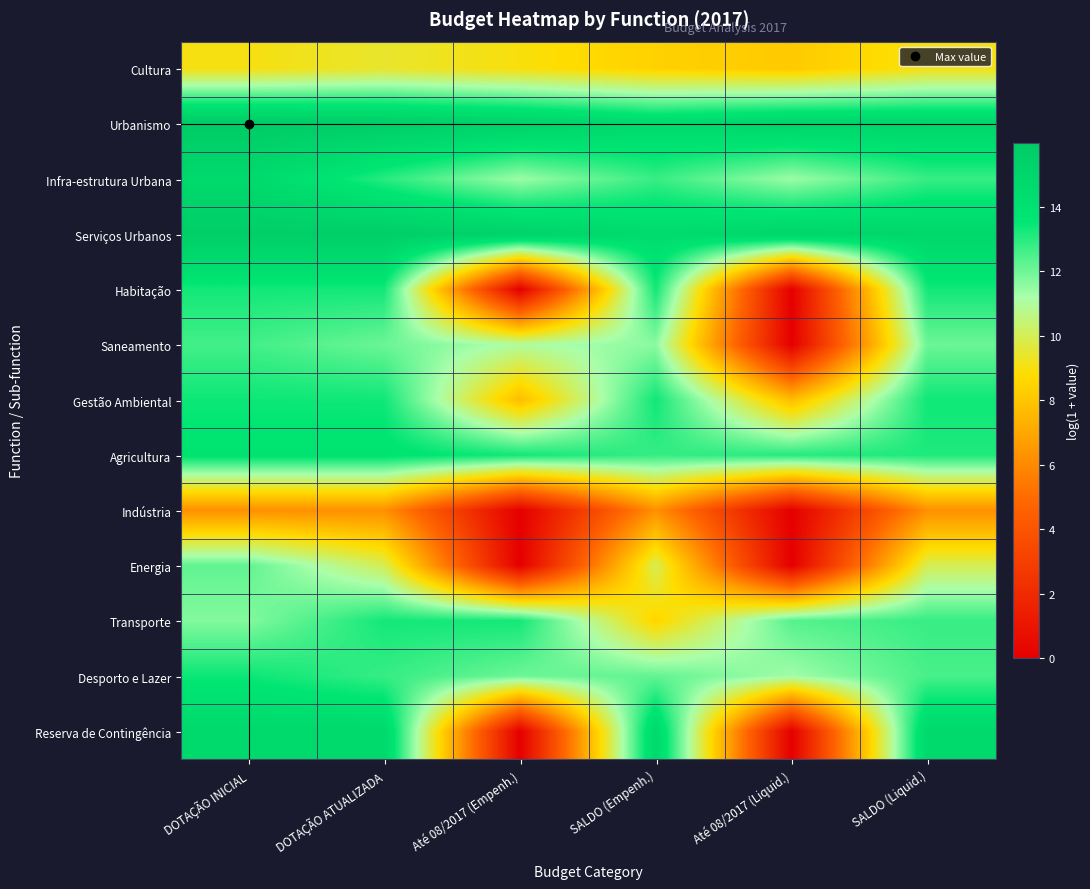

Reading left to right, what are all the values shown in this chart?

Cultura: DOTAÇÃO INICIAL=9.0	DOTAÇÃO ATUALIZADA=9.4	Até 08/2017 (Empenh.)=9.0	SALDO (Empenh.)=8.4	Até 08/2017 (Liquid.)=8.2	SALDO (Liquid.)=9.1
Urbanismo: DOTAÇÃO INICIAL=16.0	DOTAÇÃO ATUALIZADA=15.7	Até 08/2017 (Empenh.)=15.3	SALDO (Empenh.)=14.6	Até 08/2017 (Liquid.)=15.1	SALDO (Liquid.)=15.0
Infra-estrutura Urbana: DOTAÇÃO INICIAL=14.7	DOTAÇÃO ATUALIZADA=13.0	Até 08/2017 (Empenh.)=11.4	SALDO (Empenh.)=12.8	Até 08/2017 (Liquid.)=11.4	SALDO (Liquid.)=12.8
Serviços Urbanos: DOTAÇÃO INICIAL=15.7	DOTAÇÃO ATUALIZADA=15.7	Até 08/2017 (Empenh.)=15.3	SALDO (Empenh.)=14.4	Até 08/2017 (Liquid.)=15.1	SALDO (Liquid.)=14.9
Habitação: DOTAÇÃO INICIAL=13.3	DOTAÇÃO ATUALIZADA=13.3	Até 08/2017 (Empenh.)=0.0	SALDO (Empenh.)=13.3	Até 08/2017 (Liquid.)=0.0	SALDO (Liquid.)=13.3
Saneamento: DOTAÇÃO INICIAL=12.6	DOTAÇÃO ATUALIZADA=12.1	Até 08/2017 (Empenh.)=11.0	SALDO (Empenh.)=11.6	Até 08/2017 (Liquid.)=0.0	SALDO (Liquid.)=12.1
Gestão Ambiental: DOTAÇÃO INICIAL=13.4	DOTAÇÃO ATUALIZADA=13.4	Até 08/2017 (Empenh.)=7.7	SALDO (Empenh.)=13.4	Até 08/2017 (Liquid.)=7.7	SALDO (Liquid.)=13.4
Agricultura: DOTAÇÃO INICIAL=13.8	DOTAÇÃO ATUALIZADA=13.8	Até 08/2017 (Empenh.)=13.3	SALDO (Empenh.)=12.8	Até 08/2017 (Liquid.)=13.1	SALDO (Liquid.)=13.2
Indústria: DOTAÇÃO INICIAL=6.2	DOTAÇÃO ATUALIZADA=6.2	Até 08/2017 (Empenh.)=0.0	SALDO (Empenh.)=6.2	Até 08/2017 (Liquid.)=0.0	SALDO (Liquid.)=6.2
Energia: DOTAÇÃO INICIAL=12.2	DOTAÇÃO ATUALIZADA=10.0	Até 08/2017 (Empenh.)=0.0	SALDO (Empenh.)=10.0	Até 08/2017 (Liquid.)=0.0	SALDO (Liquid.)=10.0
Transporte: DOTAÇÃO INICIAL=11.7	DOTAÇÃO ATUALIZADA=13.3	Até 08/2017 (Empenh.)=13.3	SALDO (Empenh.)=8.5	Até 08/2017 (Liquid.)=12.4	SALDO (Liquid.)=12.8
Desporto e Lazer: DOTAÇÃO INICIAL=13.4	DOTAÇÃO ATUALIZADA=12.8	Até 08/2017 (Empenh.)=12.0	SALDO (Empenh.)=12.2	Até 08/2017 (Liquid.)=11.3	SALDO (Liquid.)=12.6
Reserva de Contingência: DOTAÇÃO INICIAL=14.7	DOTAÇÃO ATUALIZADA=14.7	Até 08/2017 (Empenh.)=0.0	SALDO (Empenh.)=14.7	Até 08/2017 (Liquid.)=0.0	SALDO (Liquid.)=14.7